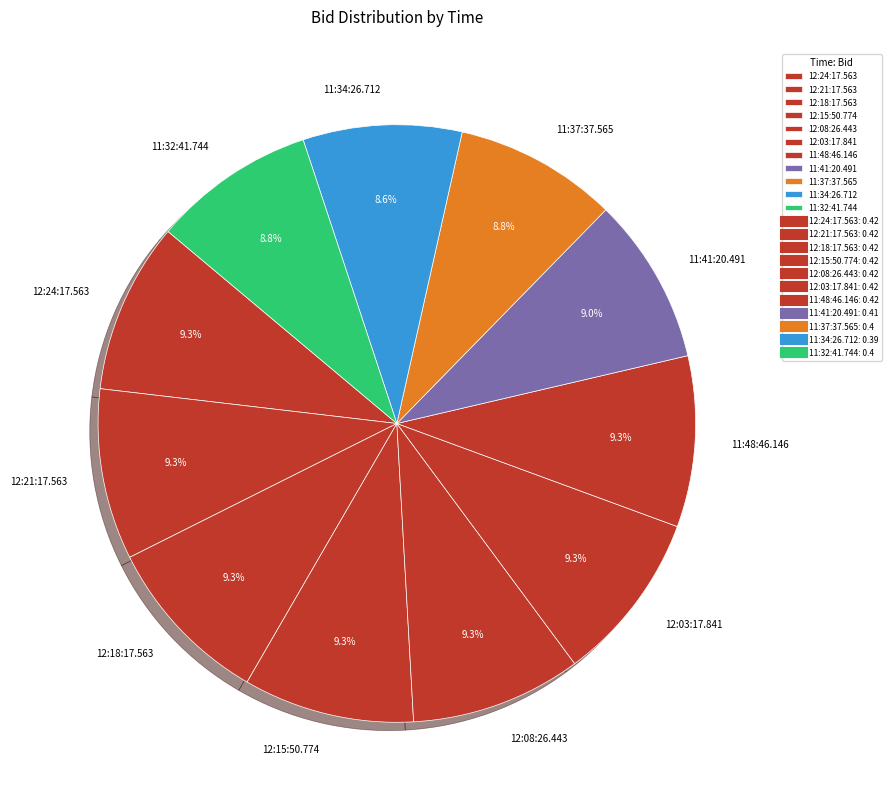

What percentage is the 11:32:41.744 slice, to the nearest percent?

9%